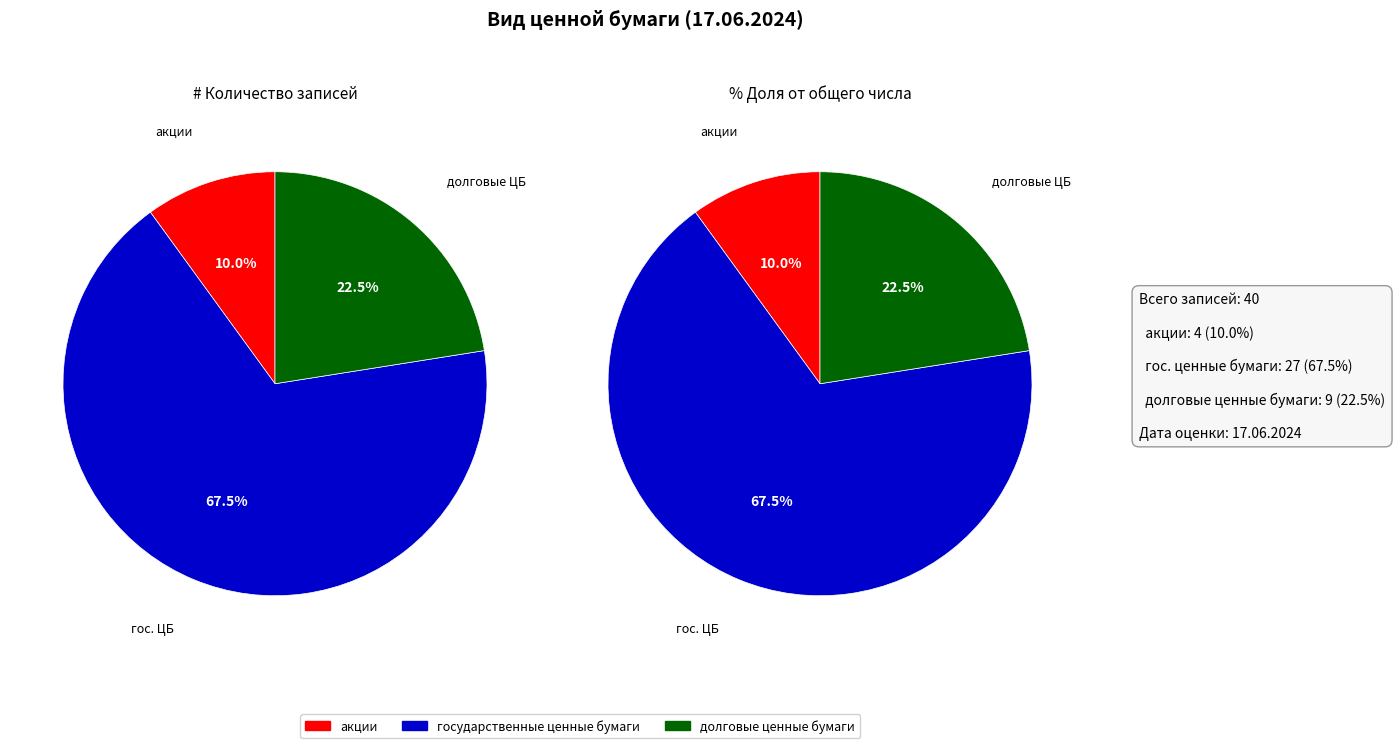

The государственные ценные бумаги slice represents 68% of the pie. True or false?

True